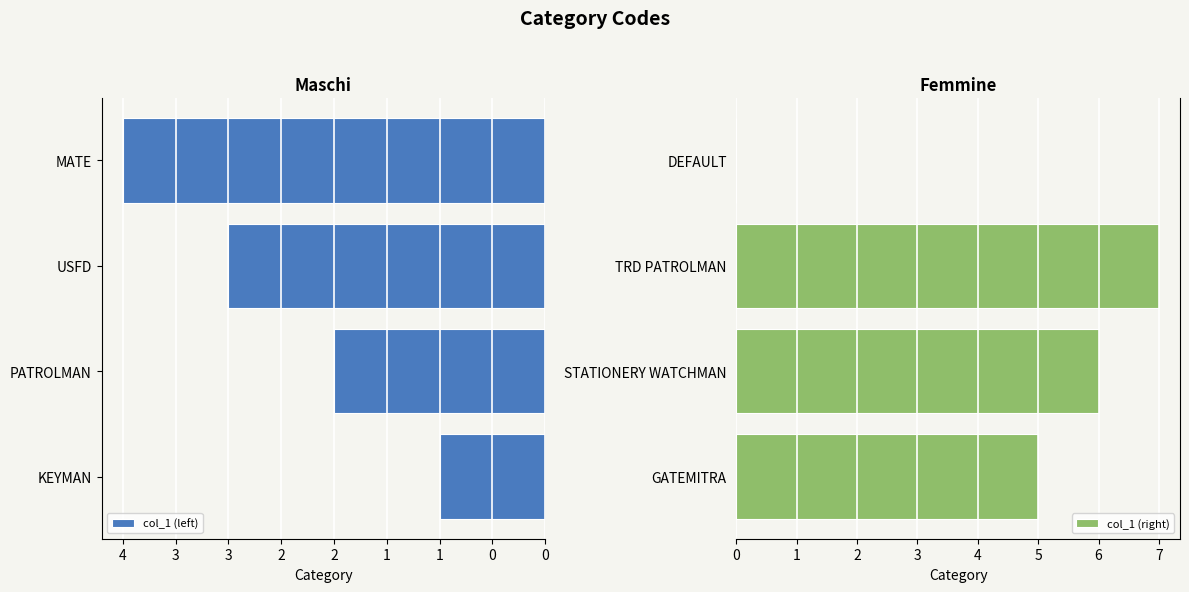

At 1, list the series in order from smallest to largest.

col_1 (left), col_1 (right)